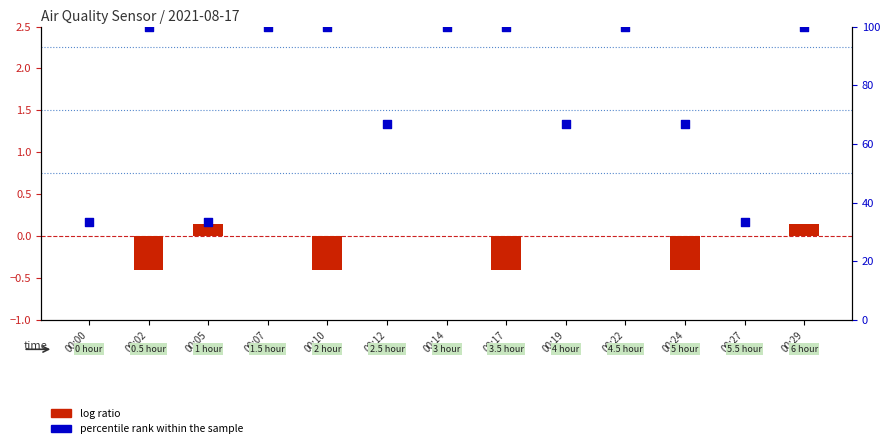

What is the total value across all series at 00:17?

99.6